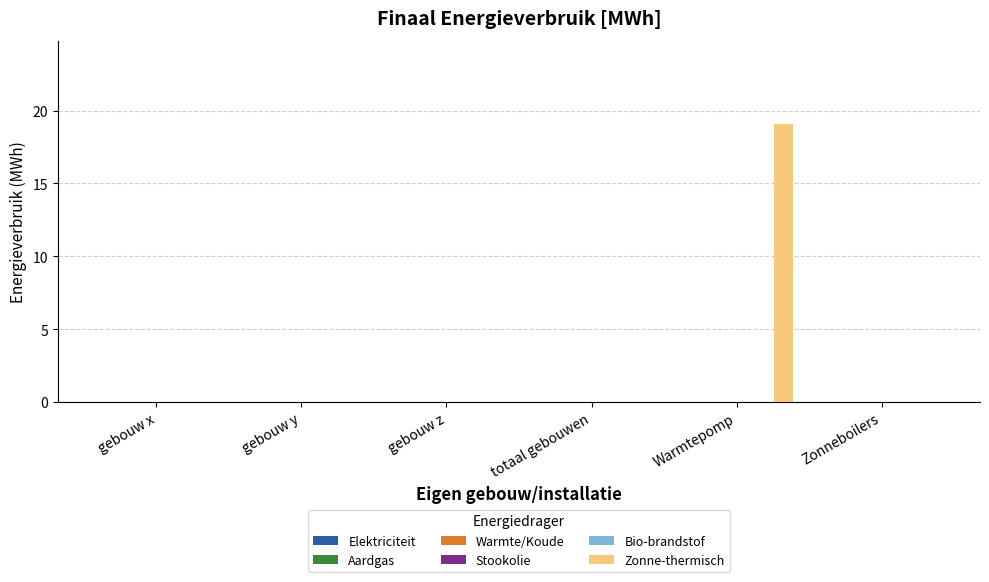

What is the greatest value displayed?

19.1